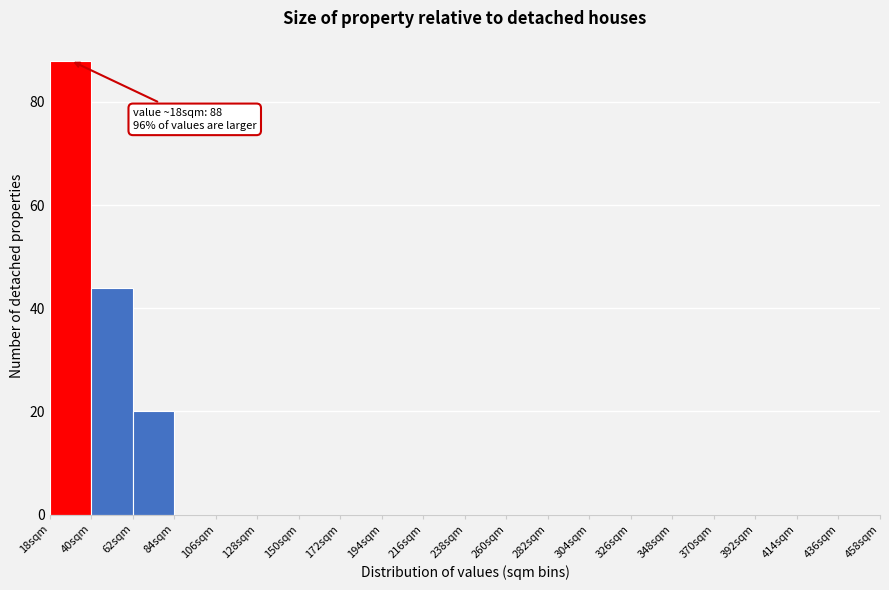

Over which range of the x-axis is the bar tallest?

18 to 40